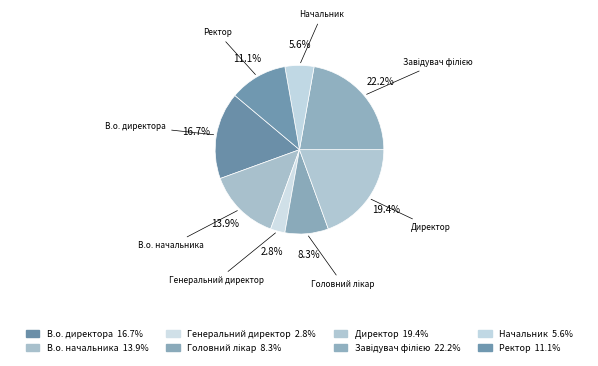

Between Ректор and В.о. начальника, which is larger?

В.о. начальника